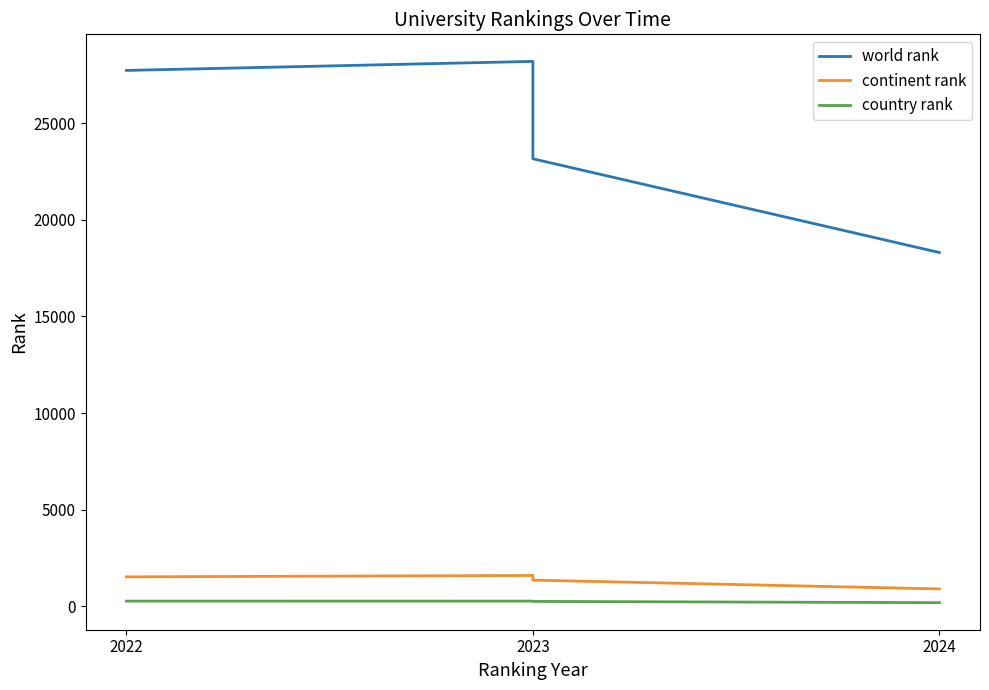

Reading left to right, transcribe all the data shown in this chart.

world rank: 27747	28215	23171	18314
continent rank: 1513	1585	1343	887
country rank: 255	257	241	176